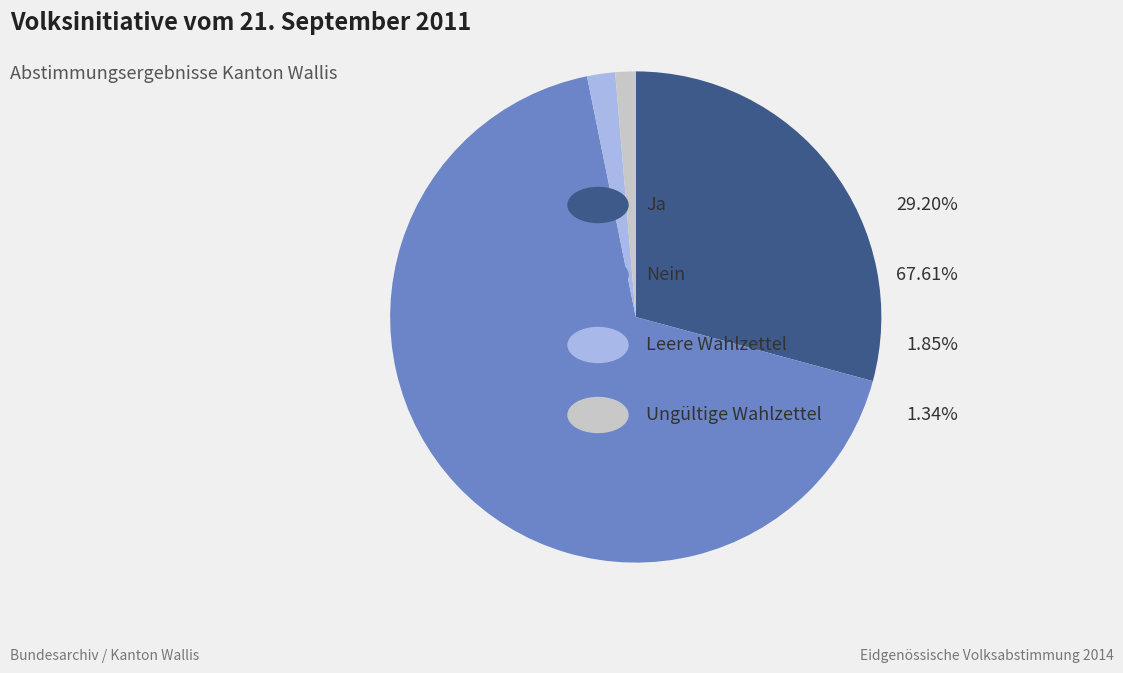

Does any single category account for the majority?

Yes